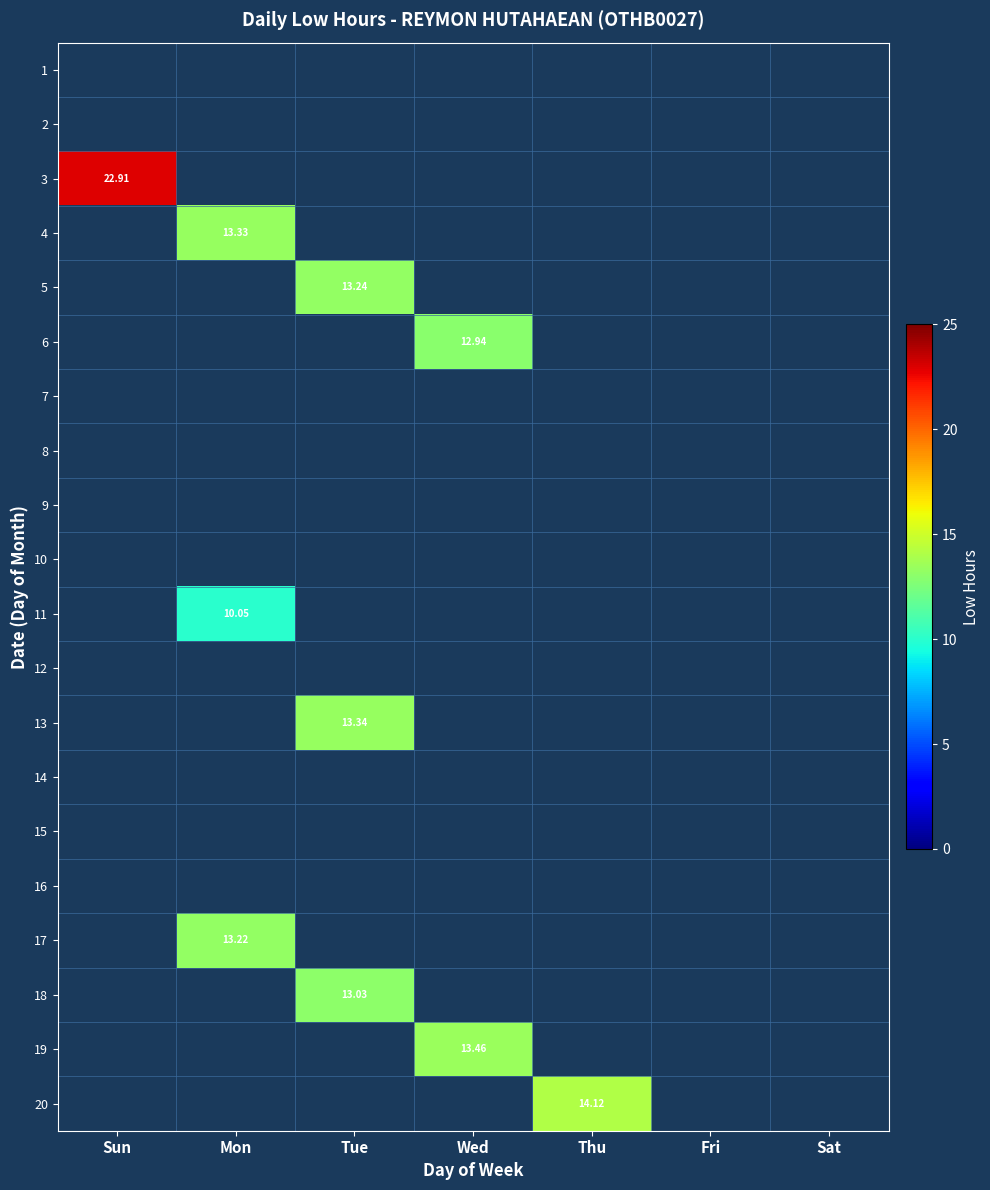

At which category is the sum across all series the highest?

Tue